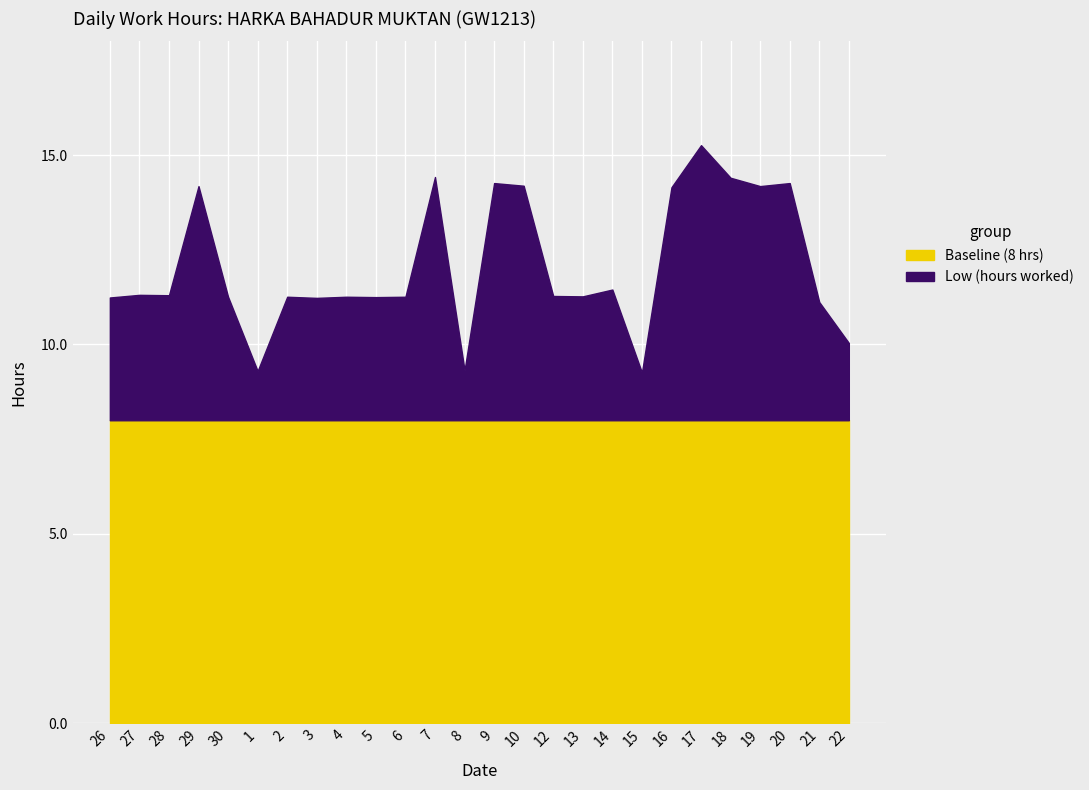

At how many categories does at least one series exceed 11?

22